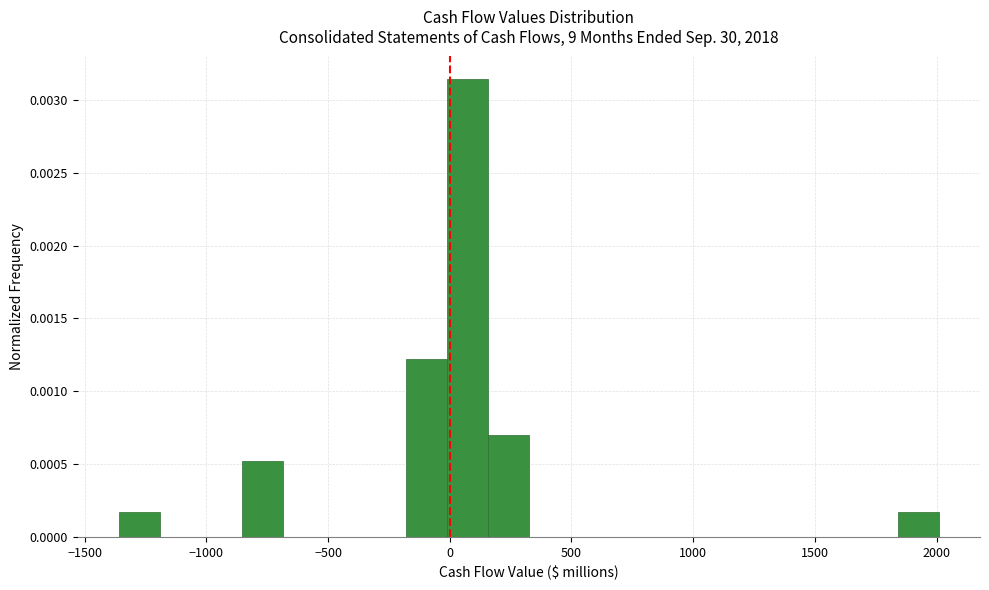

Around what value on the x-axis is the tallest bar? Give the approximate position of its centre, as read against the axis.

50